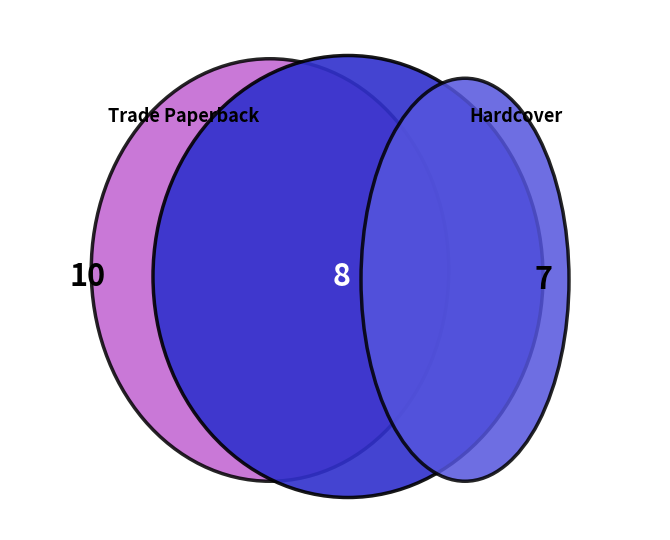

Which category has the smallest portion of the pie?

Hardcover